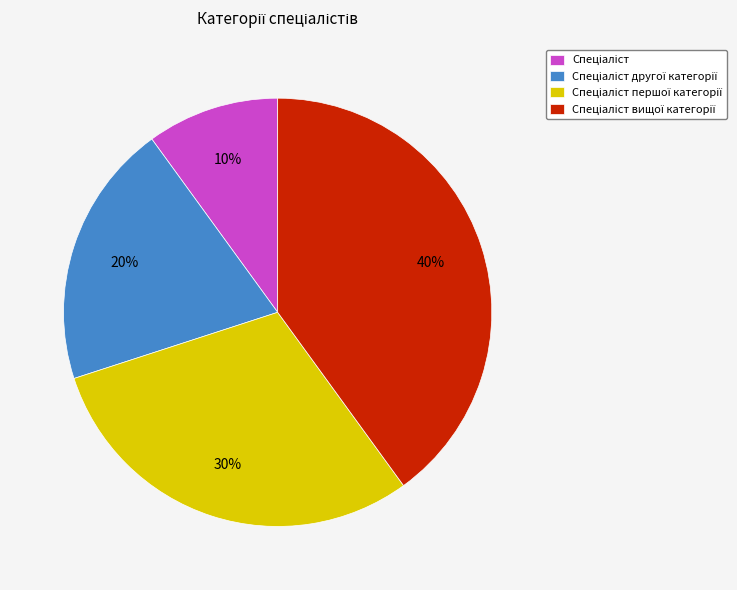

To the nearest percent, what is the difference between the largest and smallest slice percentages?

30%